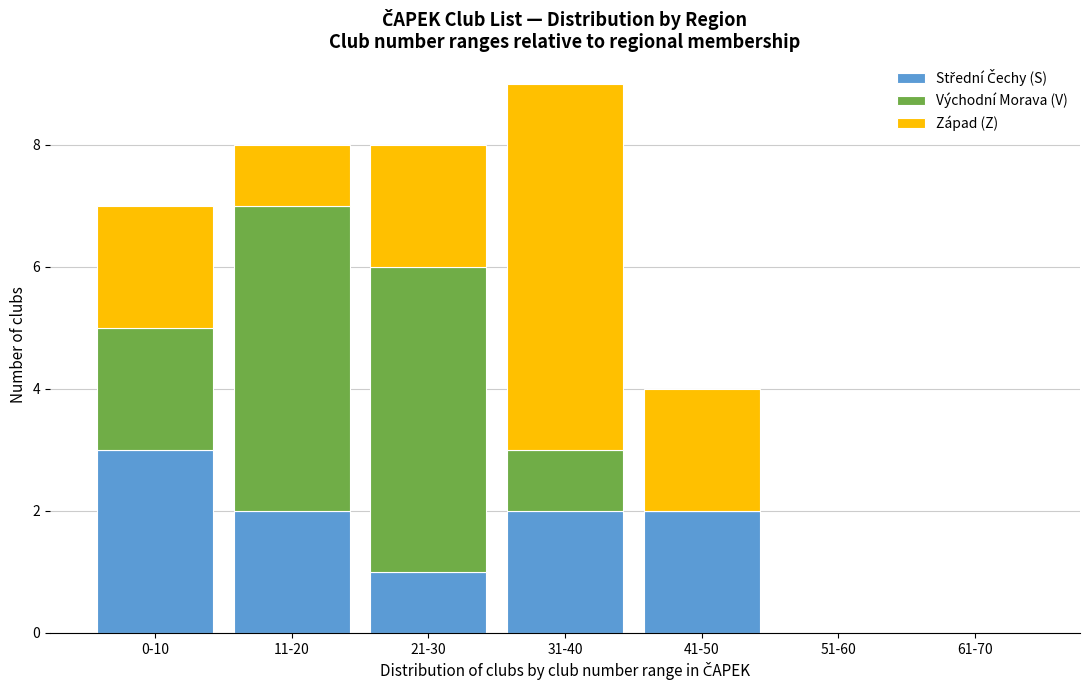

What is the total value across all series at 41-50?

4